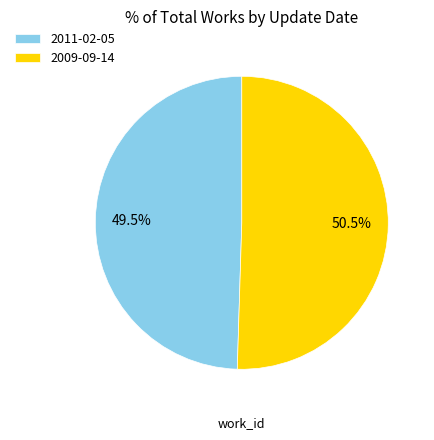

How much of the chart is everything except 2009-09-14?

49.5%